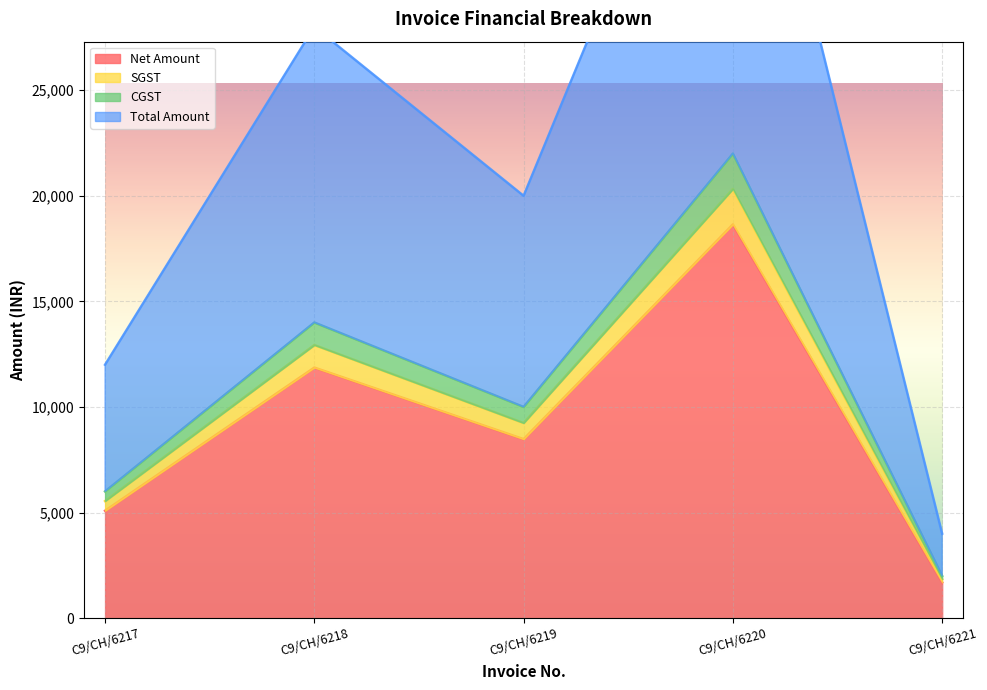

Which category has the highest value in the Net Amount series?

C9/CH/6220